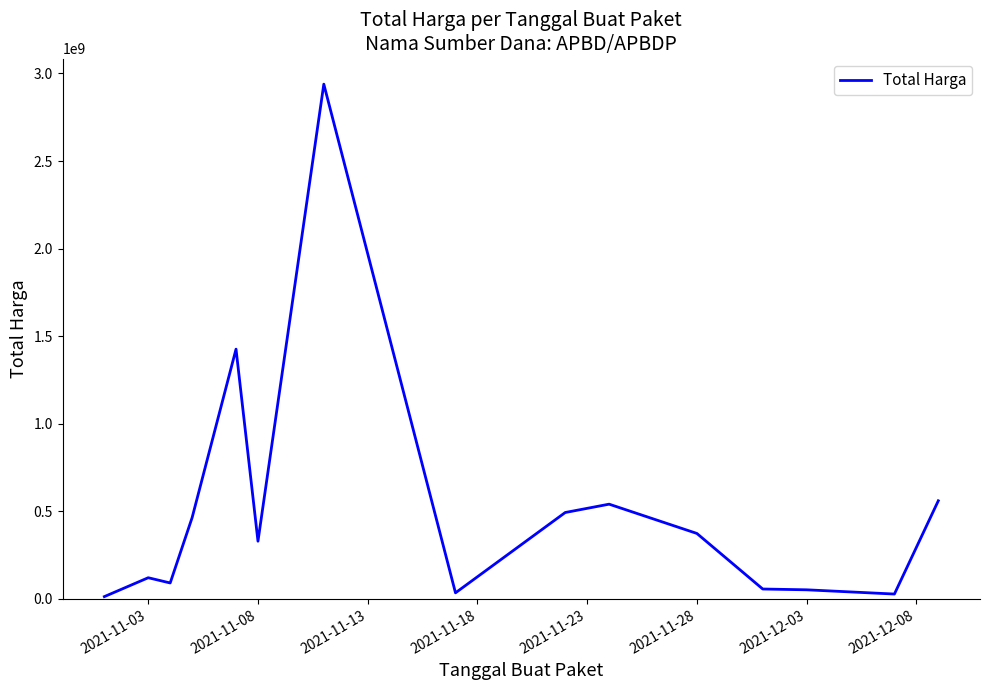

What is the maximum value shown in the chart?

2938963240